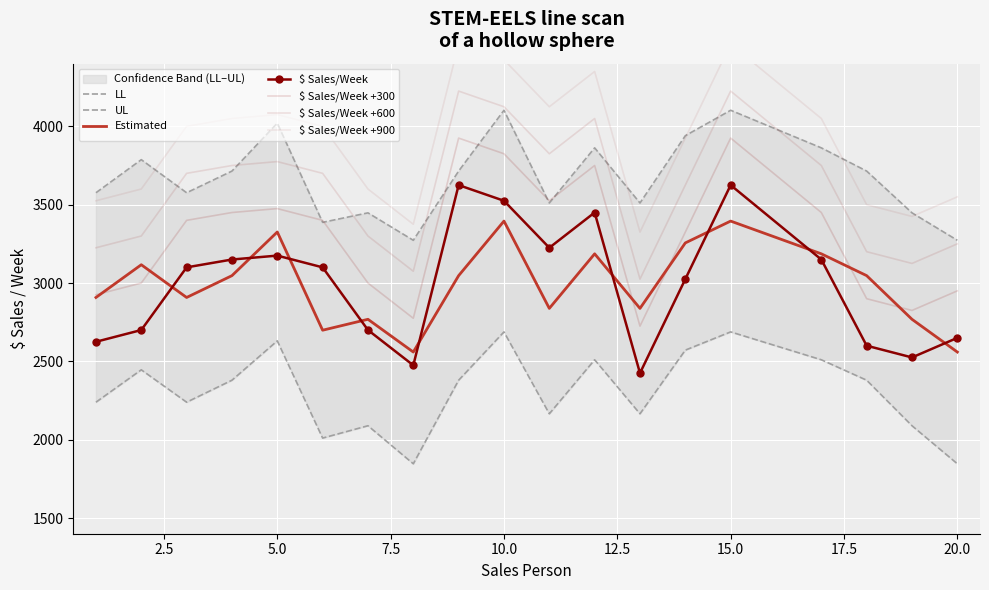

Reading left to right, list all the values displayed in this chart.

$ Sales/Week: 2625.0	2700.0	3100.0	3150.0	3175.0	3100.0	2700.0	2475.0	3625.0	3525.0	3225.0	3450.0	2425.0	3025.0	3625.0	3150.0	2600.0	2525.0	2650.0
Estimated: 2907.8	3116.7	2907.8	3047.1	3325.7	2698.9	2768.5	2559.6	3047.1	3395.3	2838.1	3186.4	2838.1	3256.0	3395.3	3186.4	3047.1	2768.5	2559.6
LL: 2239.4	2446.2	2239.4	2379.7	2631.0	2010.5	2089.2	1846.4	2379.7	2688.1	2165.5	2510.1	2165.5	2571.7	2688.1	2510.1	2379.7	2089.2	1846.4
UL: 3576.2	3787.3	3576.2	3714.4	4020.4	3387.3	3447.9	3272.8	3714.4	4102.6	3510.8	3862.6	3510.8	3940.3	4102.6	3862.6	3714.4	3447.9	3272.8